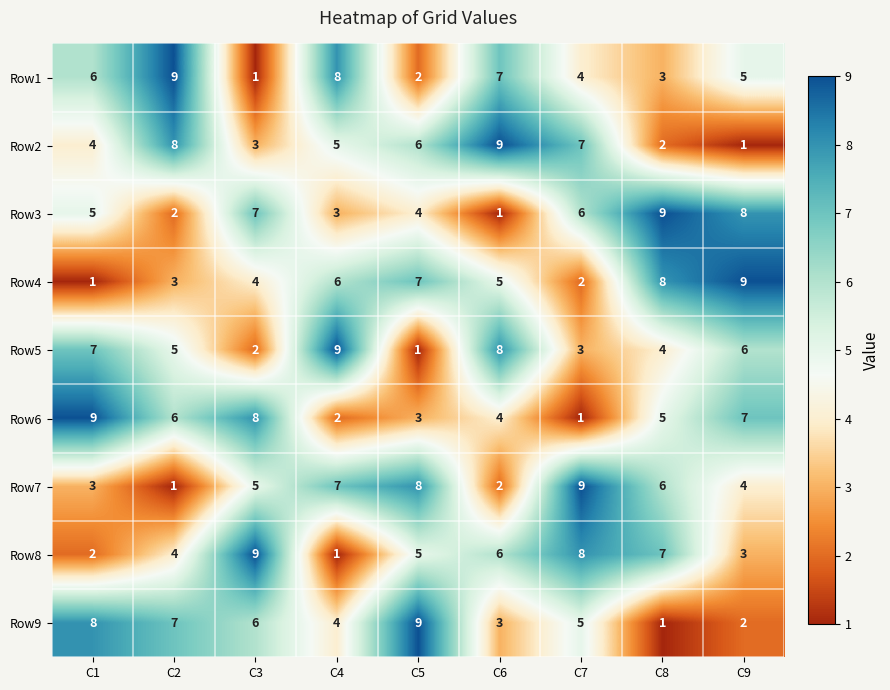

What is the difference between the maximum and minimum values in the Row1 series?

8